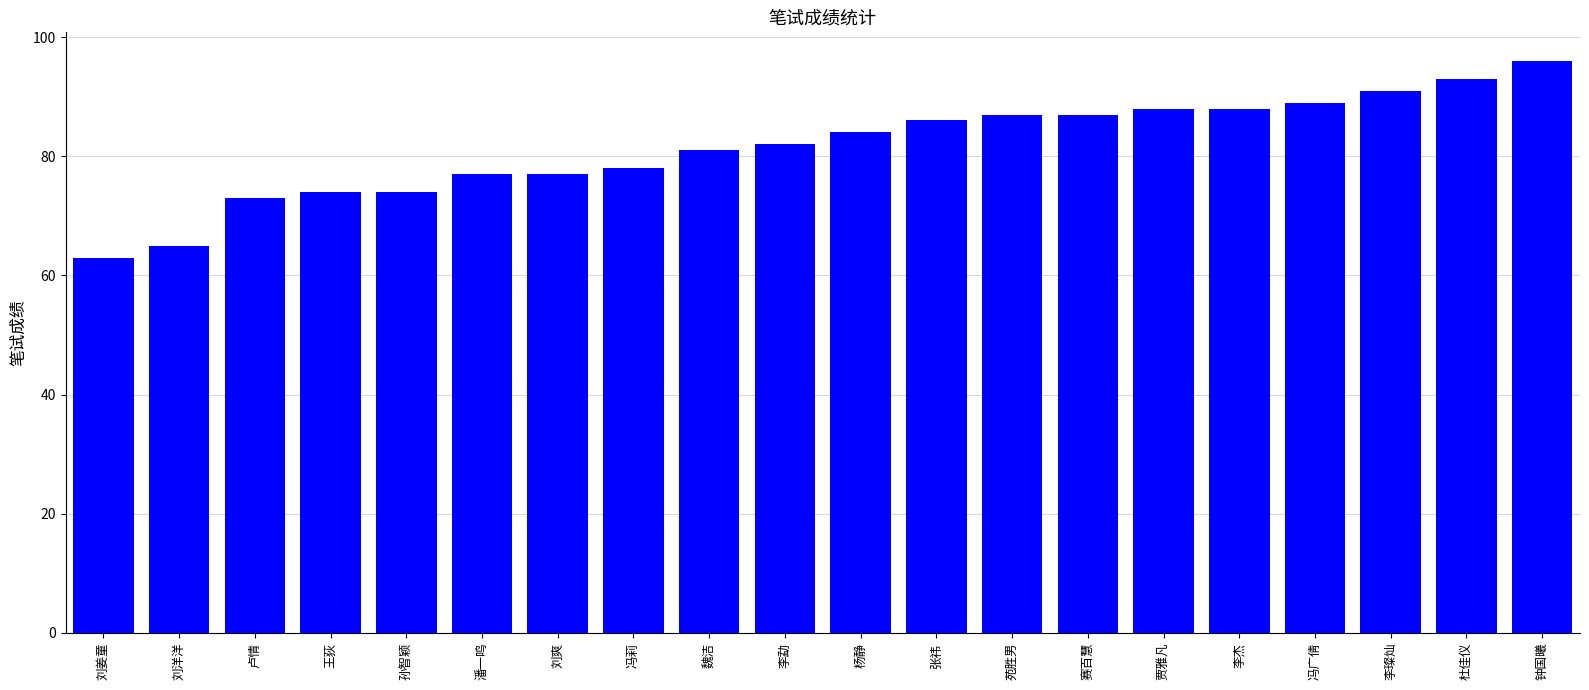

Which has a higher value, 李勐 or 杜佳仪?

杜佳仪